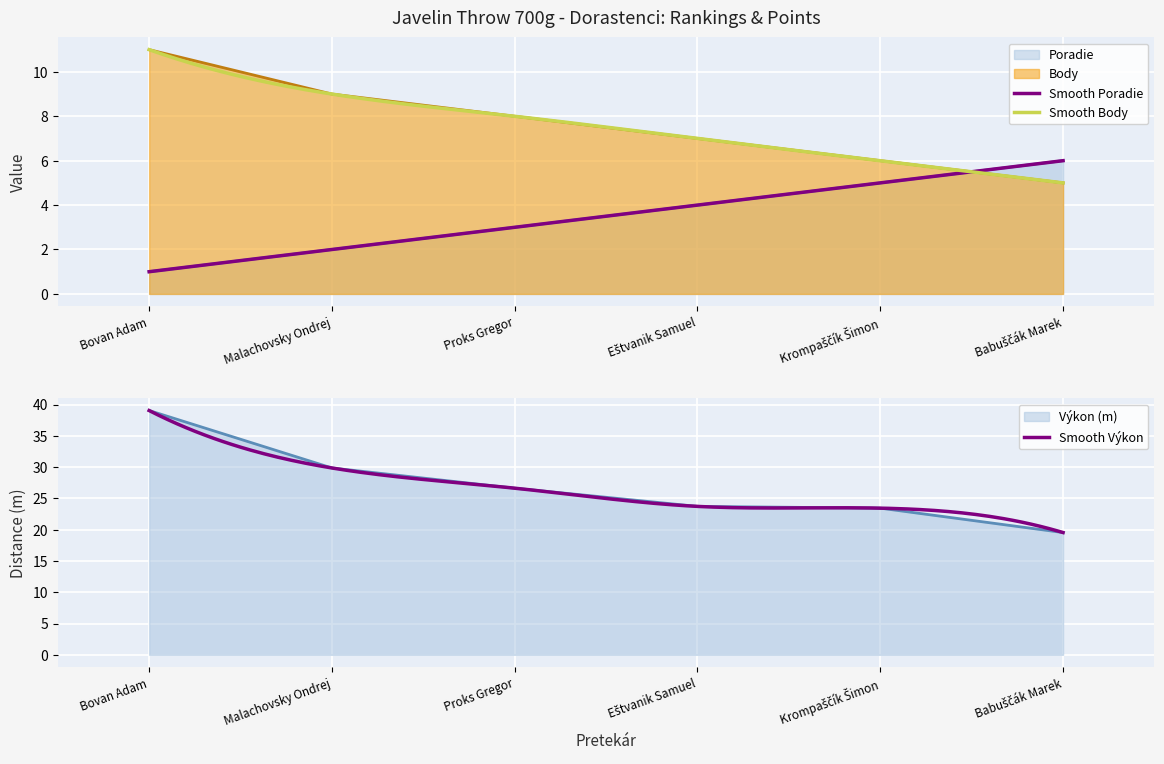

Reading left to right, extract all data points from this chart.

Poradie: 1.0	2.0	3.0	4.0	5.0	6.0
Body: 11.0	9.0	8.0	7.0	6.0	5.0
Výkon: 39.0	29.9	26.6	23.7	23.4	19.5